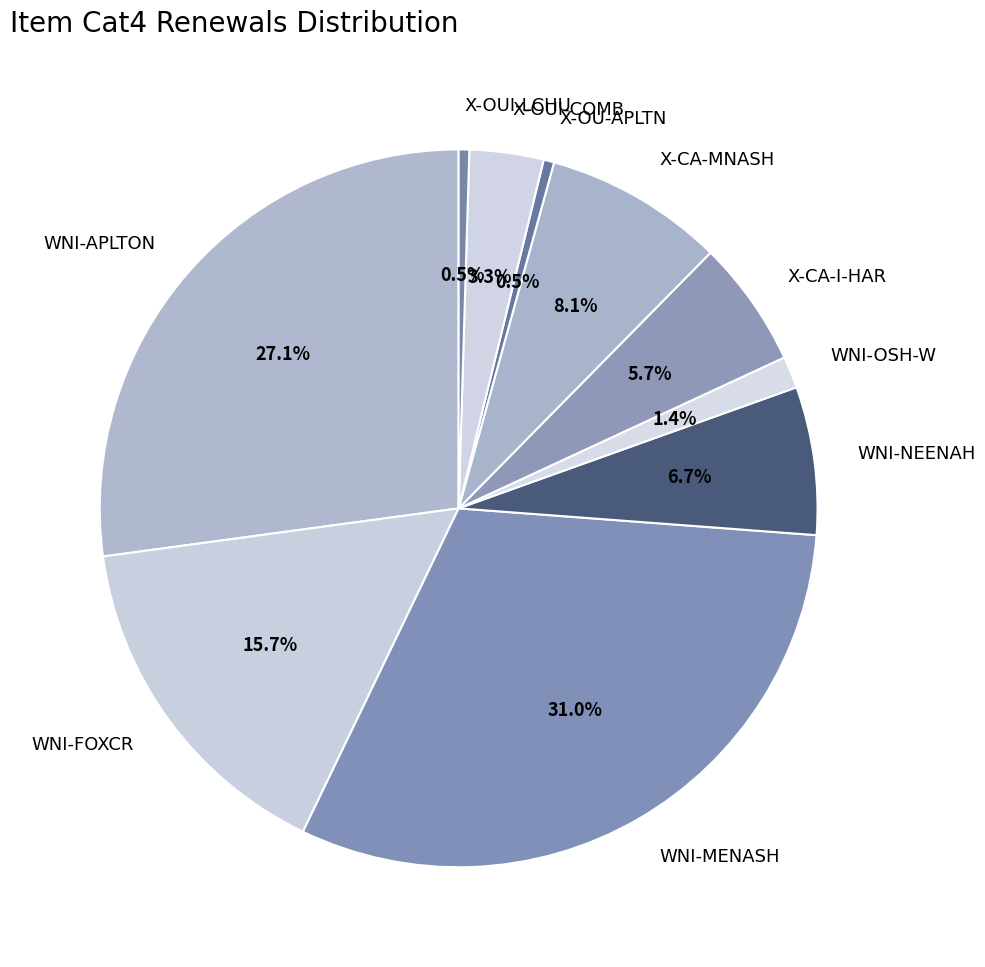

To the nearest percent, what percentage of the pie is WNI-MENASH?

31%